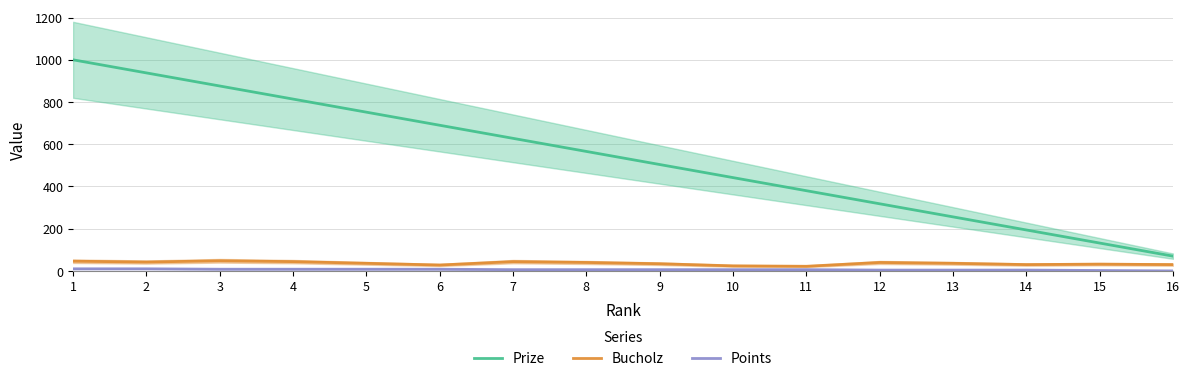

How many distinct data groups are displayed?

3